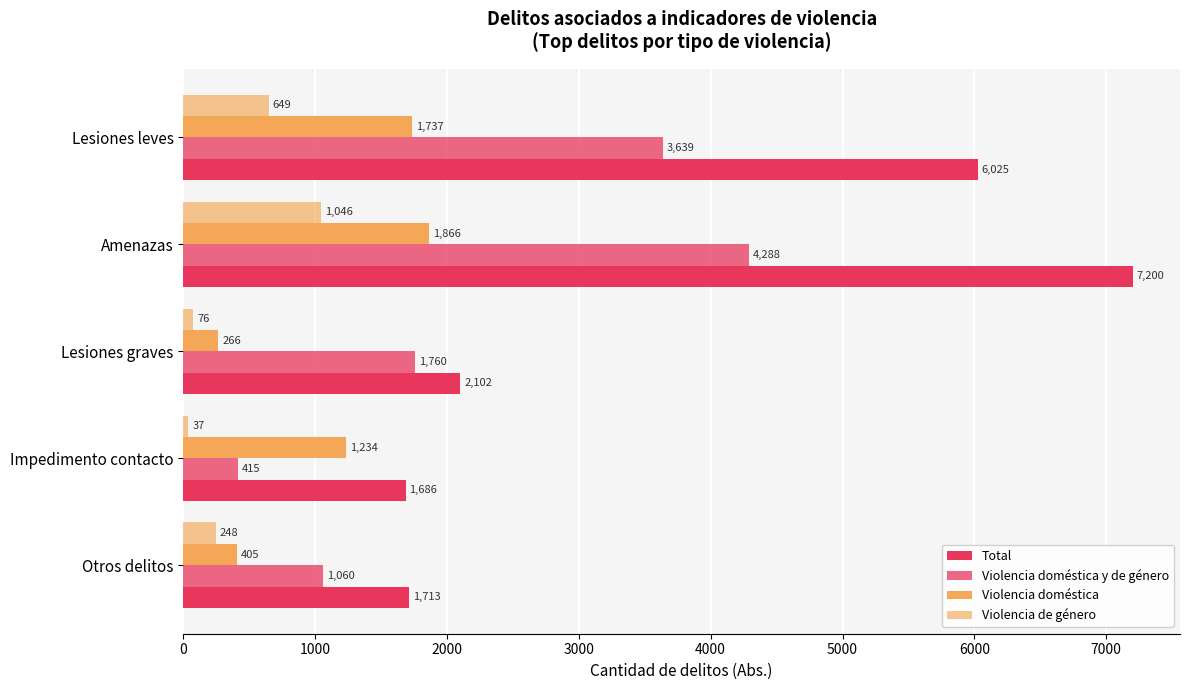

Which series has the largest total across all categories?

Total